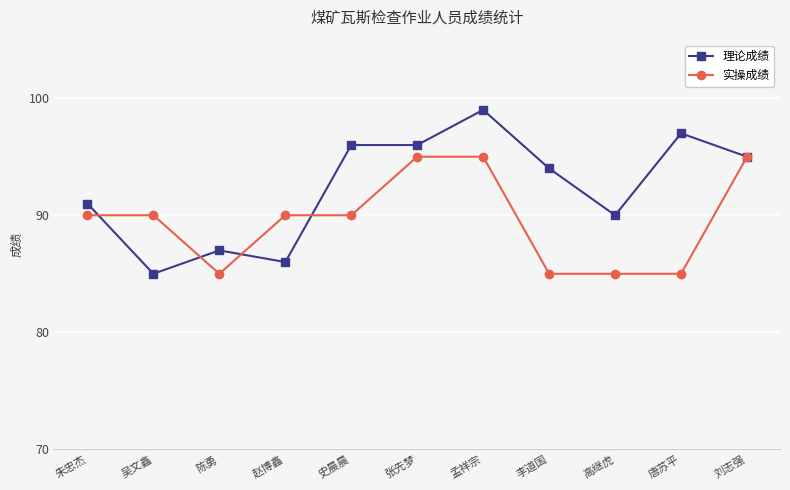

What value does the 理论成绩 series have at 李道国, to the nearest 10?

90